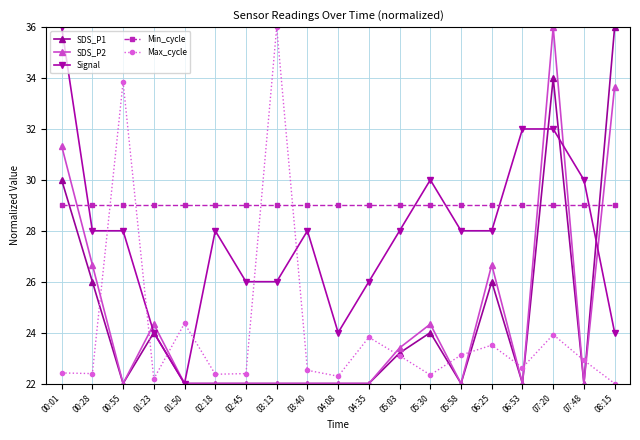

How many values in the Max_cycle series exceed 22?

18